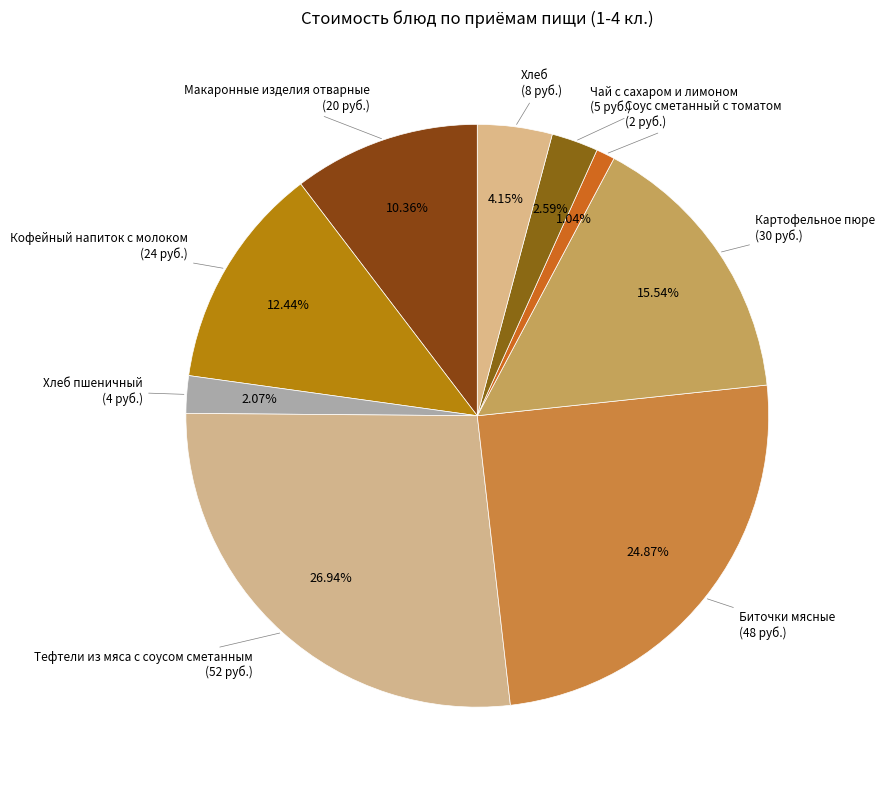

How many slices are in this pie chart?

9